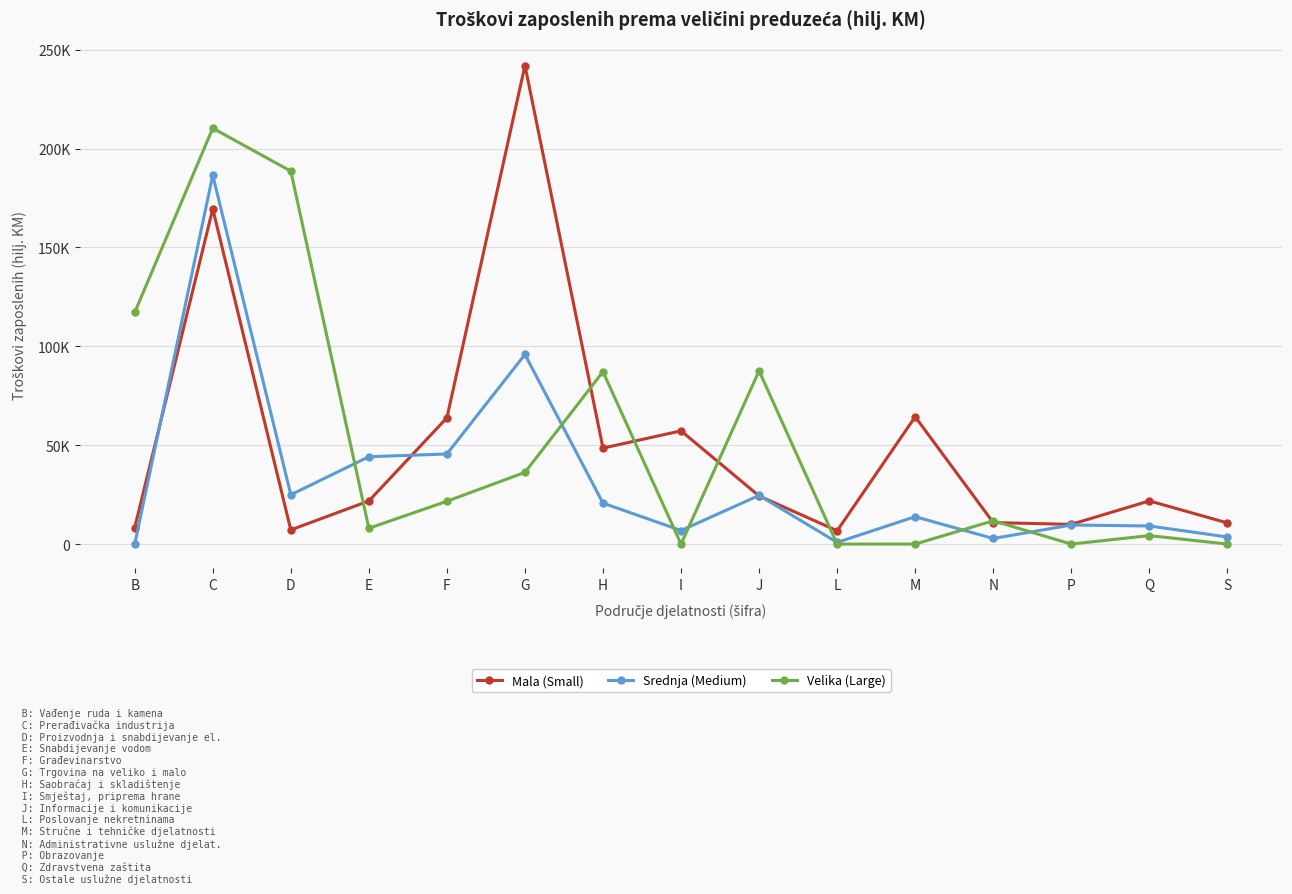

What are all the series names shown in the legend?

Mala (Small), Srednja (Medium), Velika (Large)